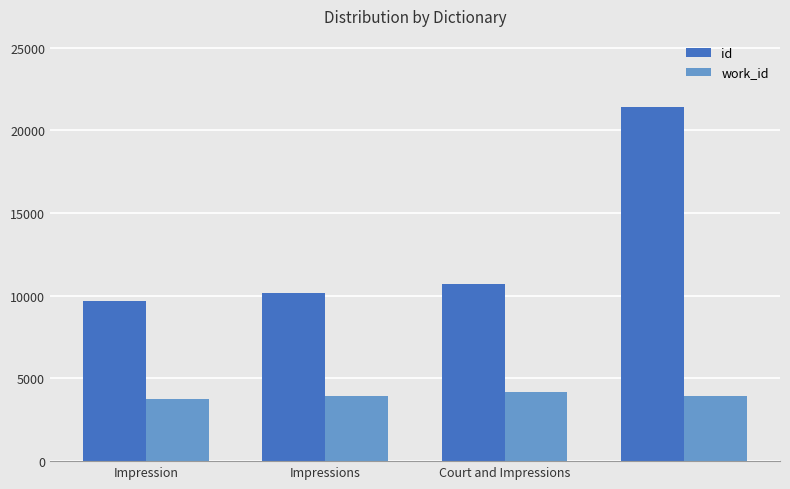

List the series in order of their peak value, lowest first.

work_id, id